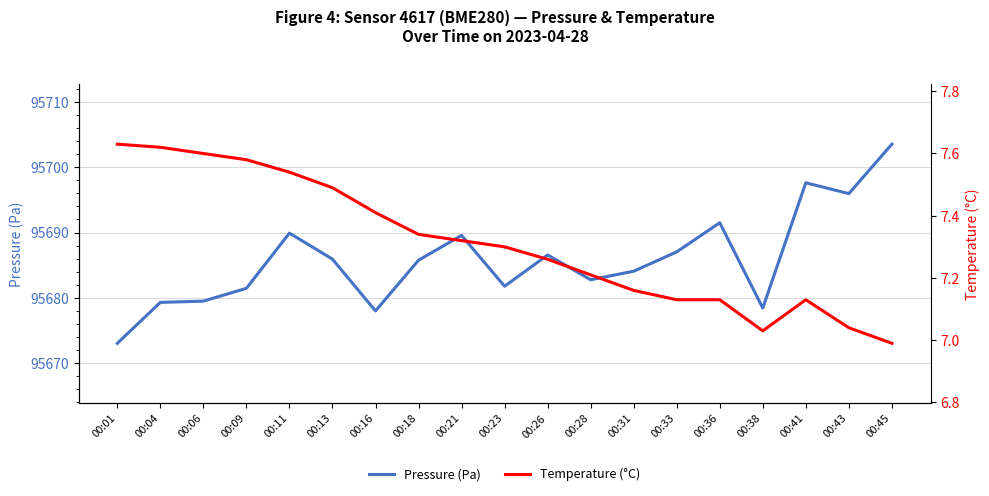

What is the difference between the highest and lowest values at 00:23?

95674.4